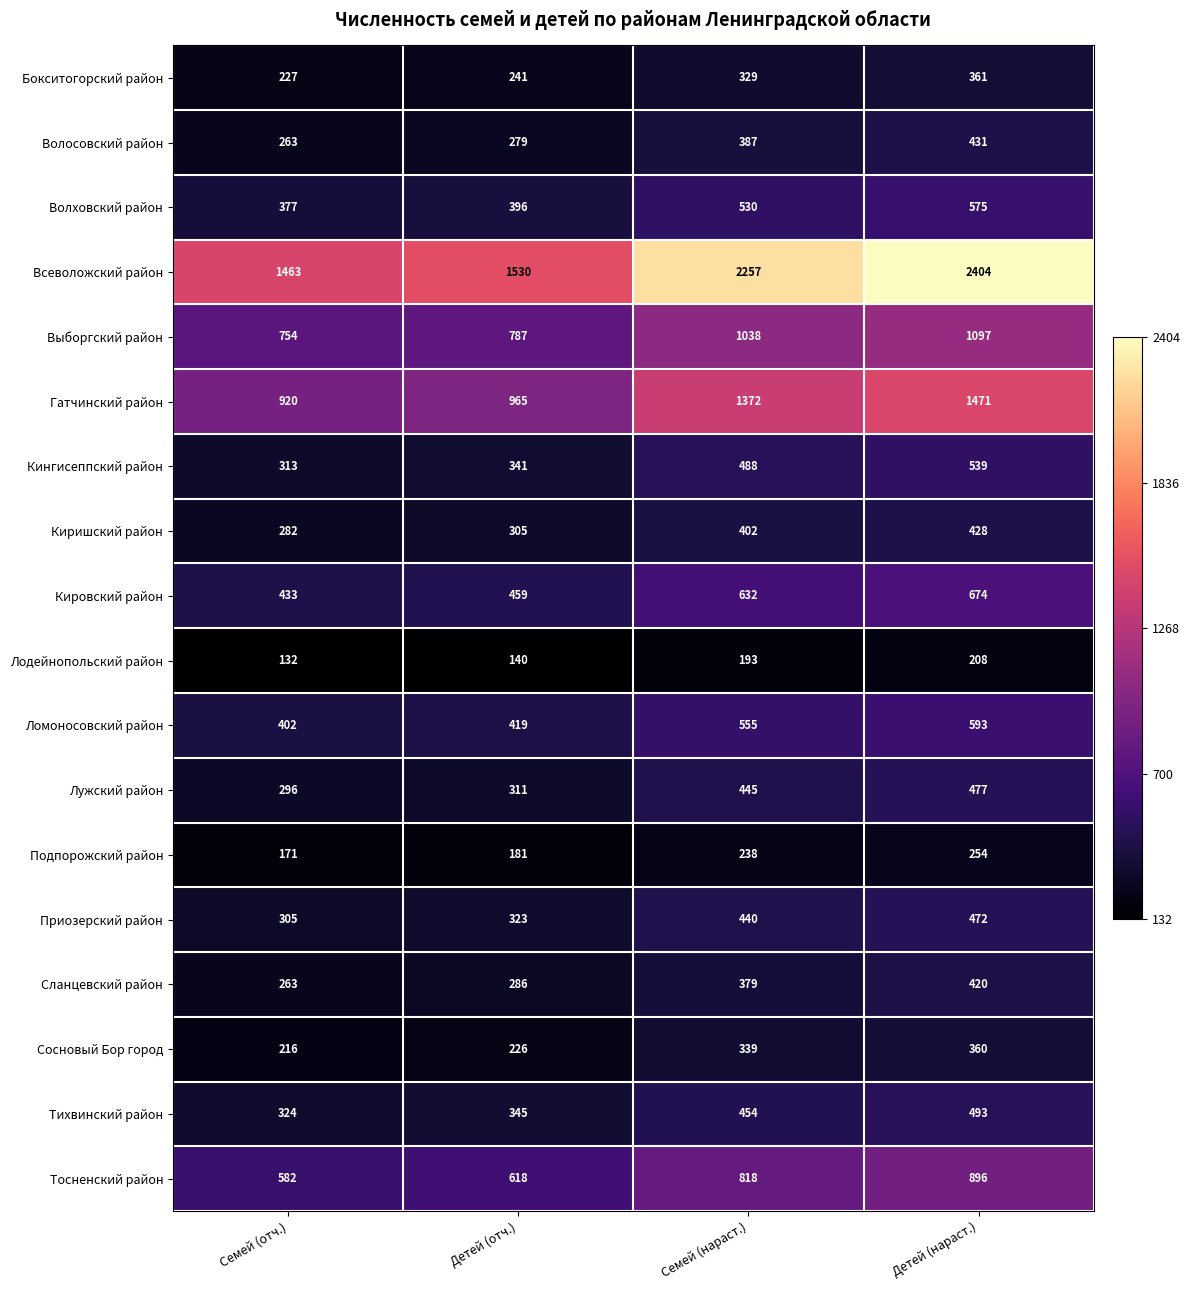

How many categories are shown in the chart?

4